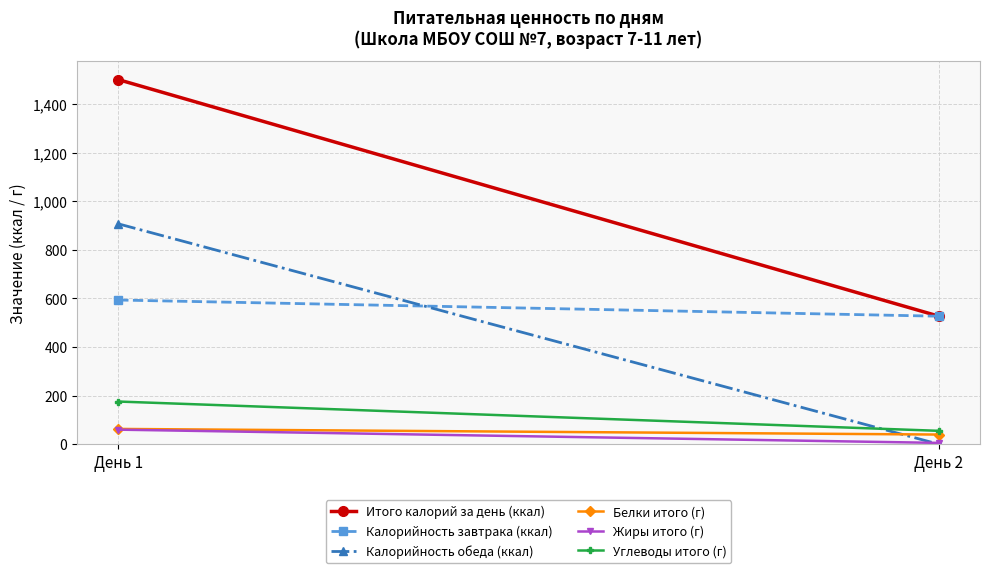

How many data points in Жиры итого (г) are above 60?

1